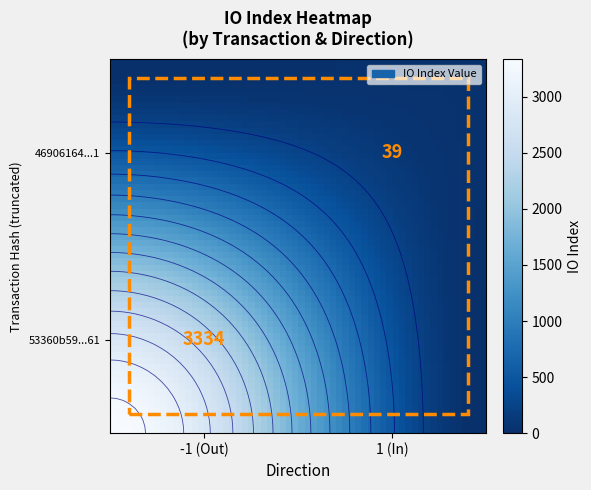

What is the sum of all 46906164b96717b3bbac8197f73fcc464c6d7b1 values?

40